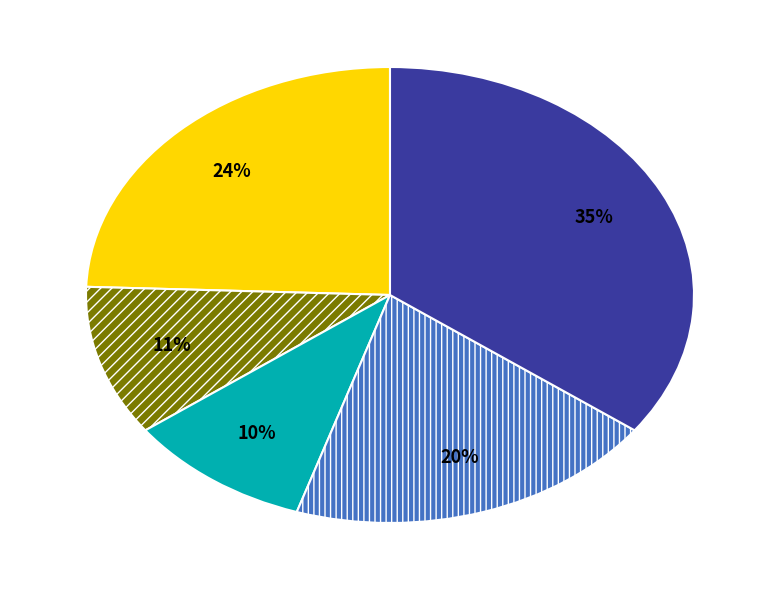

To the nearest percent, what is the difference between the largest and smallest slice percentages?

25%